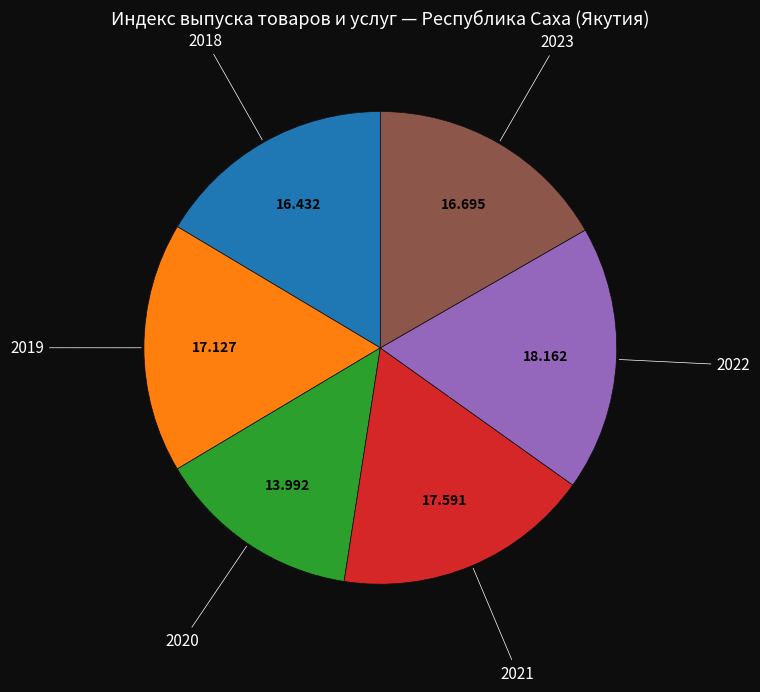

How many segments does this pie chart have?

6